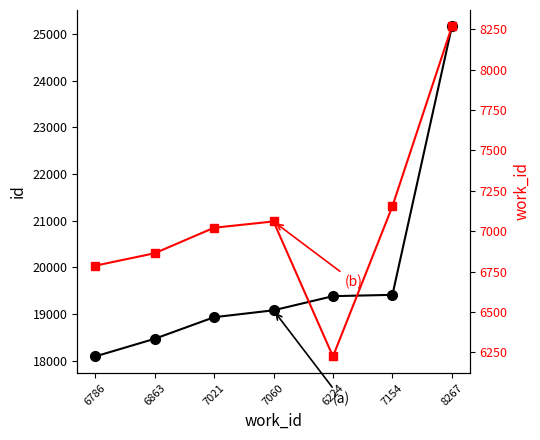

What is the approximate value of id at 6786?

18094